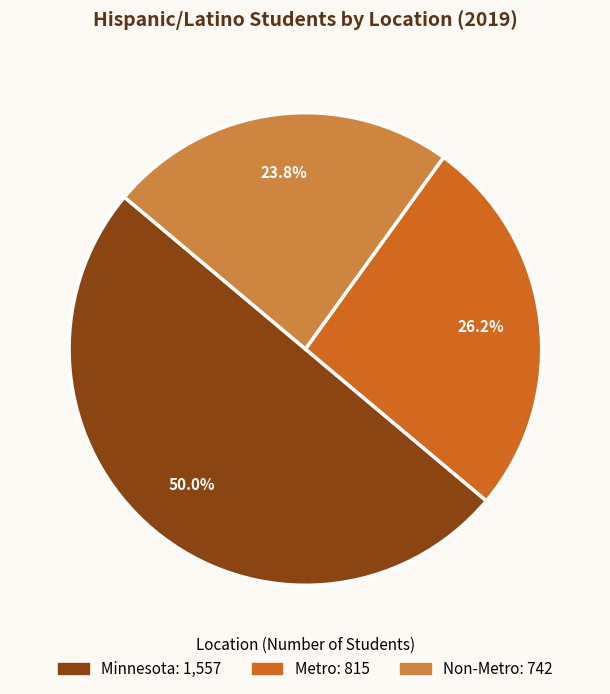

How much of the chart is everything except Metro?

73.8%